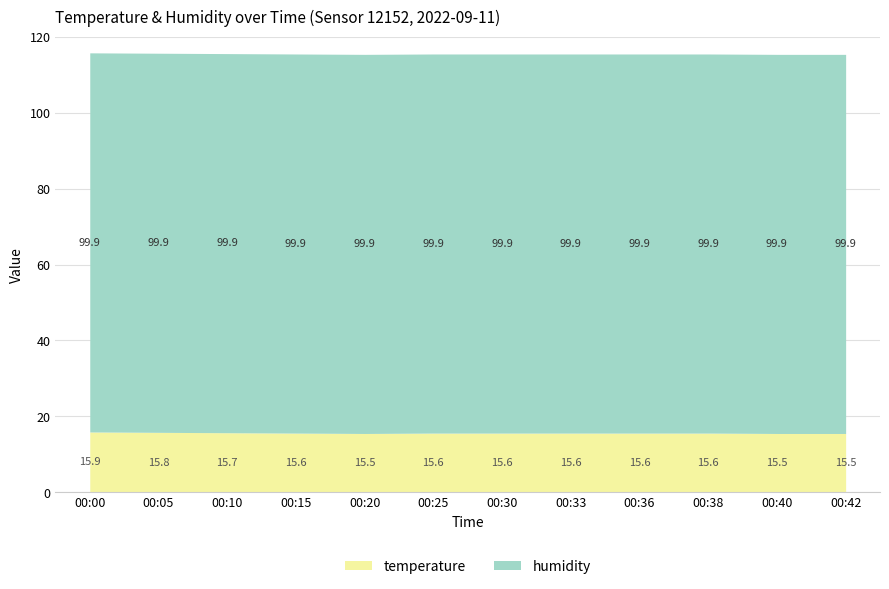

Which series has the largest range (max minus min)?

temperature